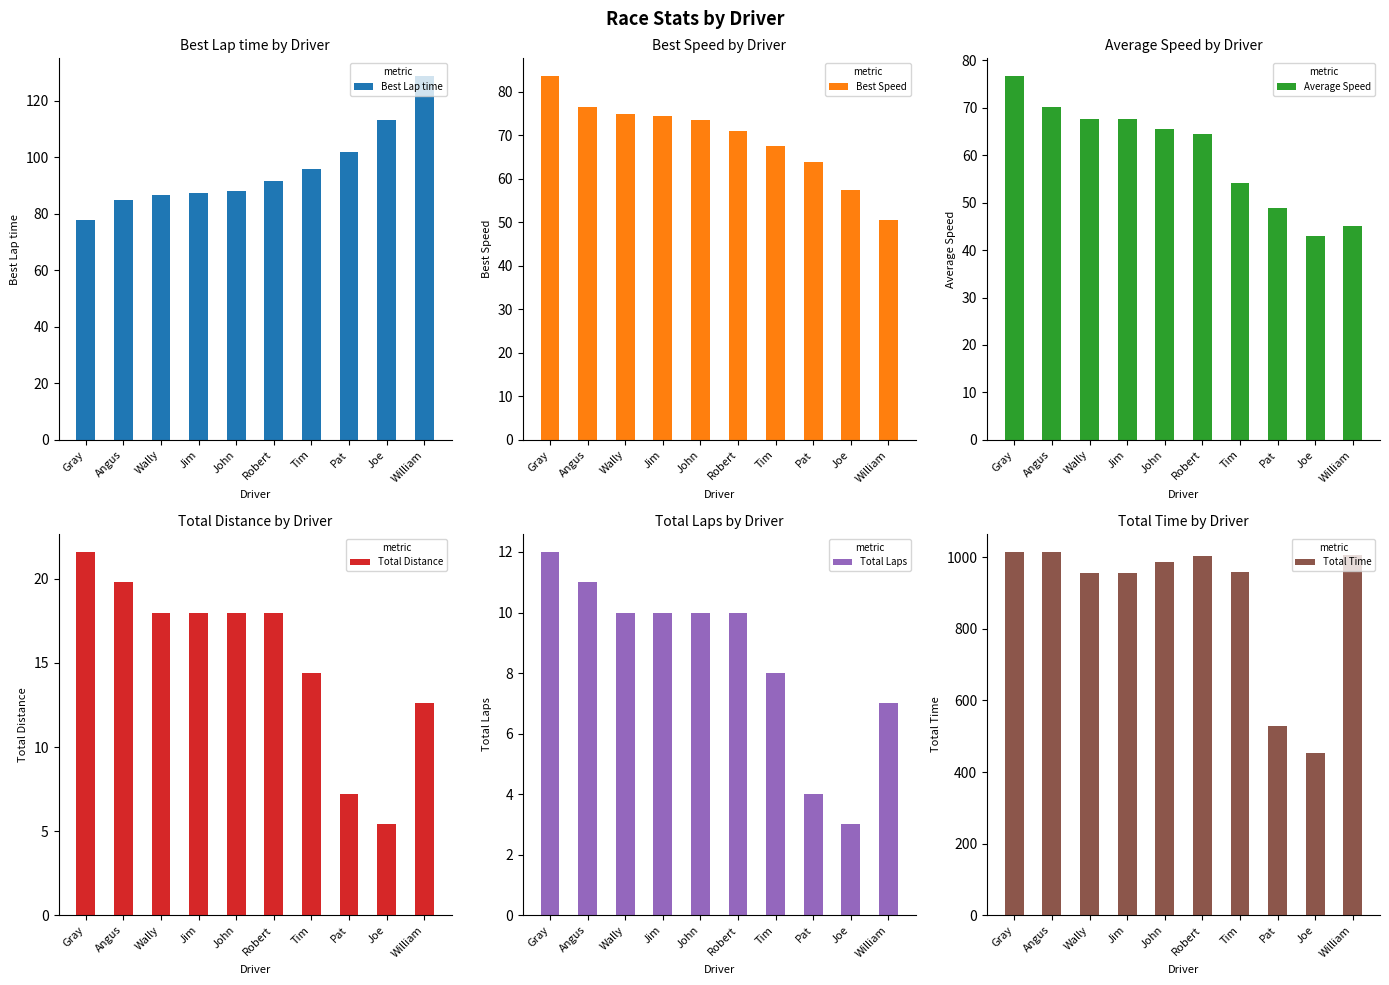

Between Jim and Tim, which series saw the biggest shift?

Average Speed